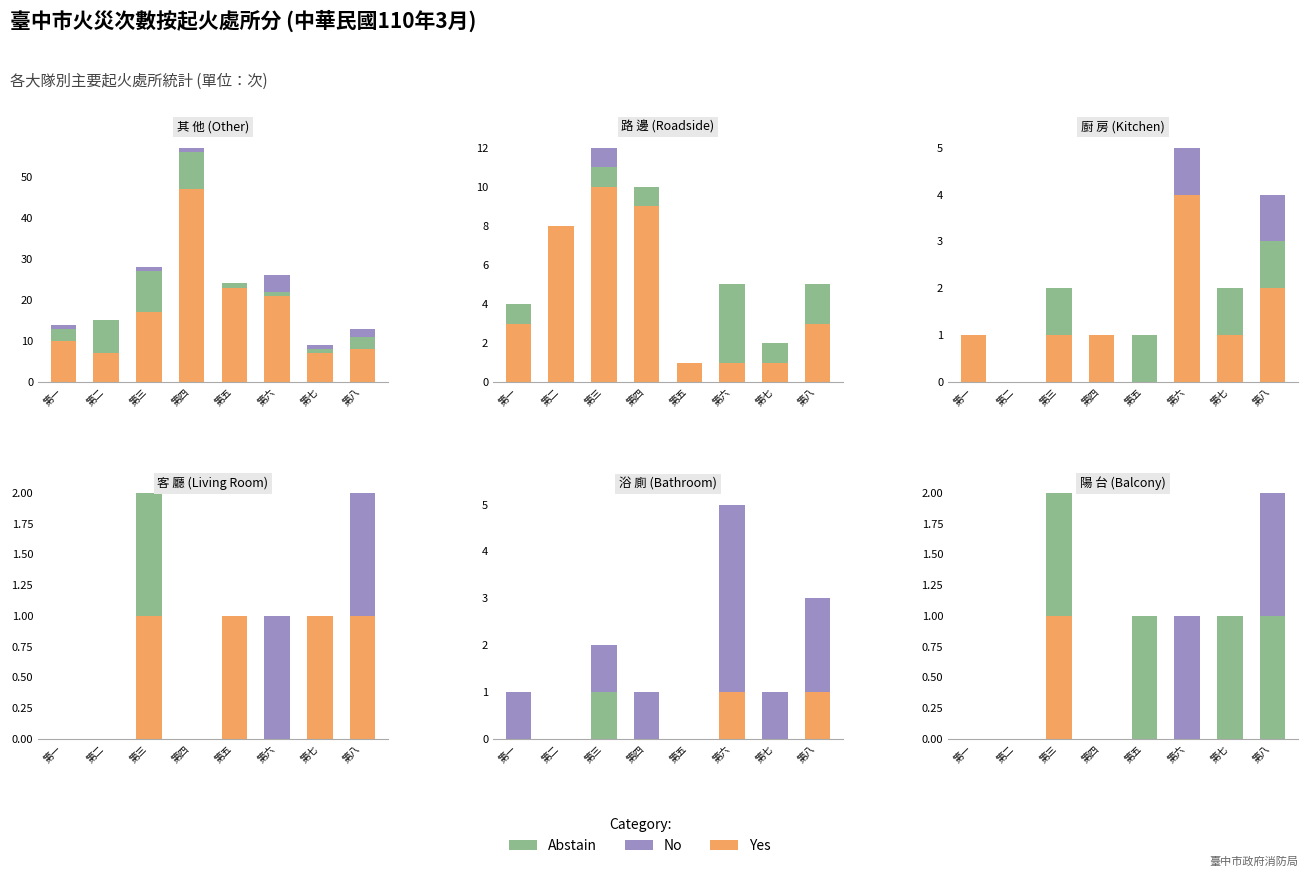

Are the bars horizontal?

No